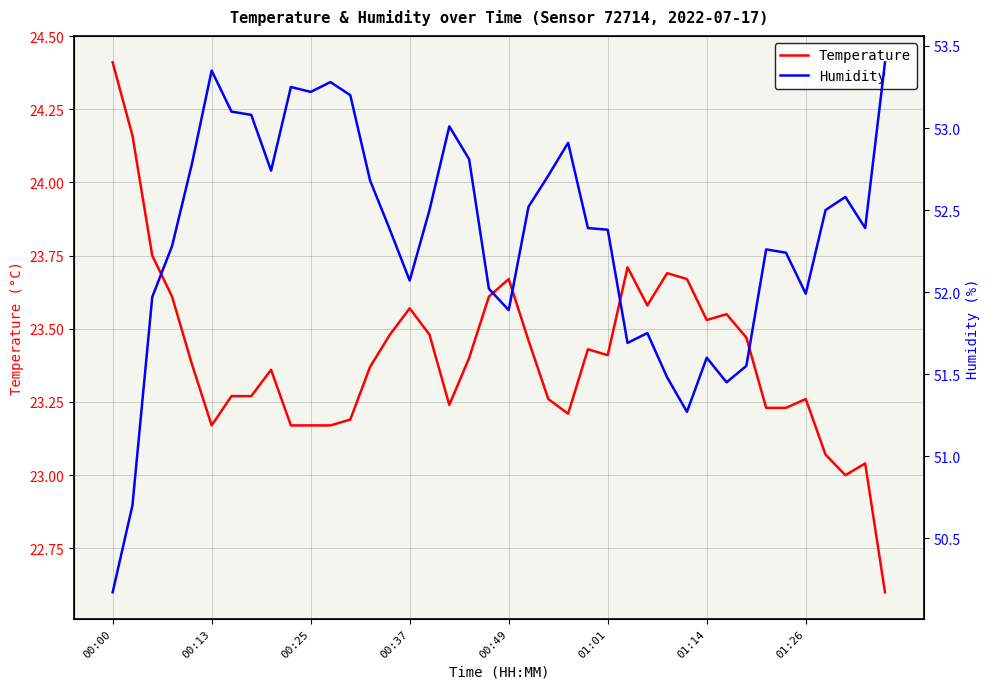

What is the sum of the Temperature values at 18 and 12?

46.6